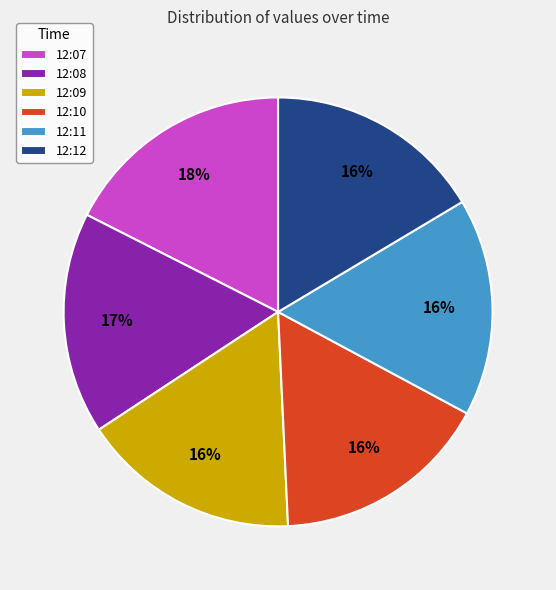

What is the largest slice in the pie chart?

12:07